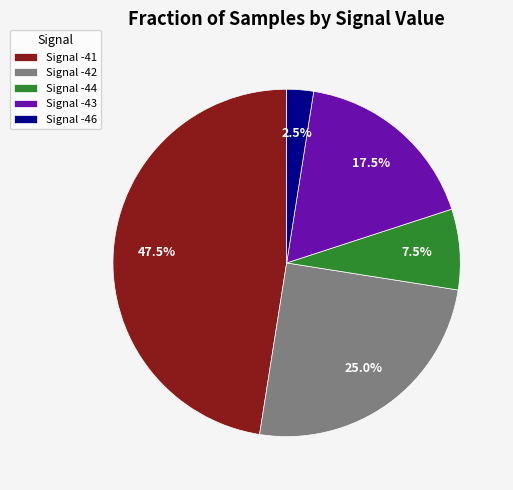

Rank the categories by value from highest to lowest.

Signal -41, Signal -42, Signal -43, Signal -44, Signal -46